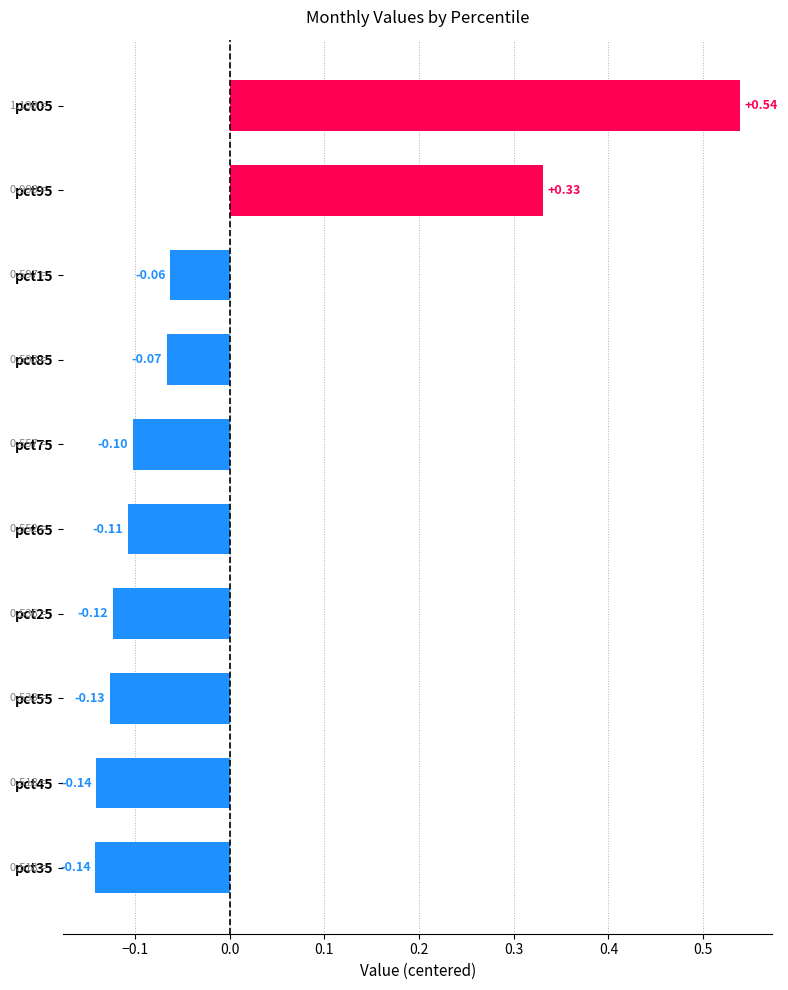

Between pct95 and pct55, which is larger?

pct95